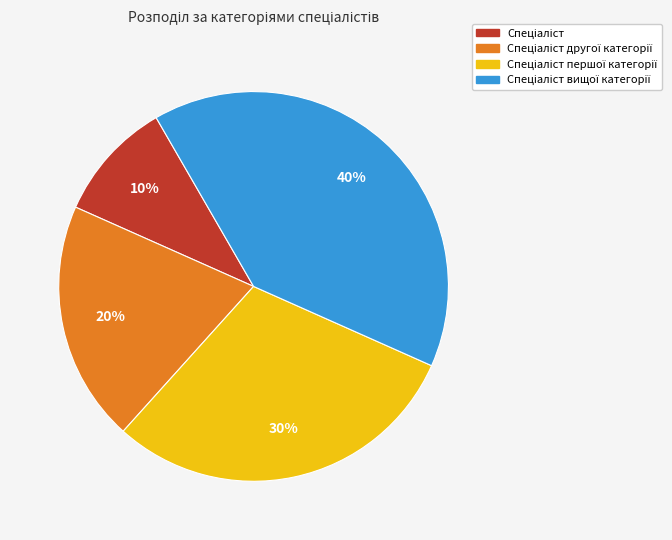

Is there a majority slice in this chart?

No